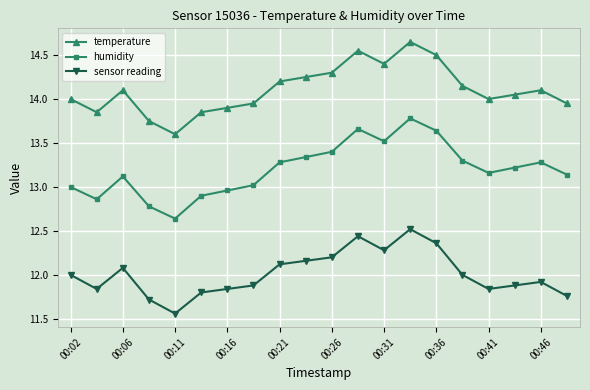

At how many categories does at least one series exceed 11?

20